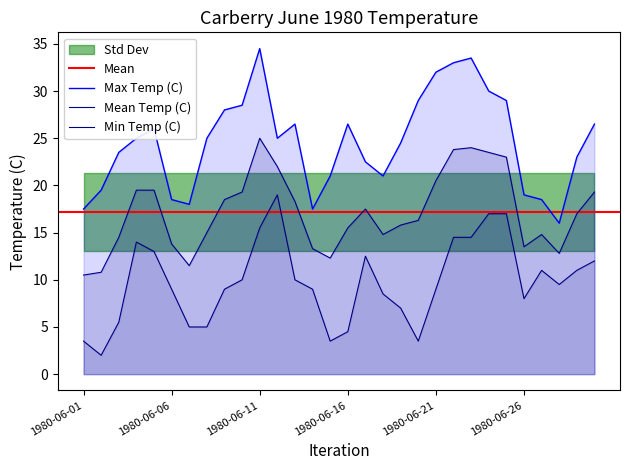

Reading left to right, list all the values displayed in this chart.

Max Temp (C): 17.5	19.5	23.5	25.0	26.0	18.5	18.0	25.0	28.0	28.5	34.5	25.0	26.5	17.5	21.0	26.5	22.5	21.0	24.5	29.0	32.0	33.0	33.5	30.0	29.0	19.0	18.5	16.0	23.0	26.5
Mean Temp (C): 10.5	10.8	14.5	19.5	19.5	13.8	11.5	15.0	18.5	19.3	25.0	22.0	18.3	13.3	12.3	15.5	17.5	14.8	15.8	16.3	20.5	23.8	24.0	23.5	23.0	13.5	14.8	12.8	17.0	19.3
Min Temp (C): 3.5	2.0	5.5	14.0	13.0	9.0	5.0	5.0	9.0	10.0	15.5	19.0	10.0	9.0	3.5	4.5	12.5	8.5	7.0	3.5	9.0	14.5	14.5	17.0	17.0	8.0	11.0	9.5	11.0	12.0